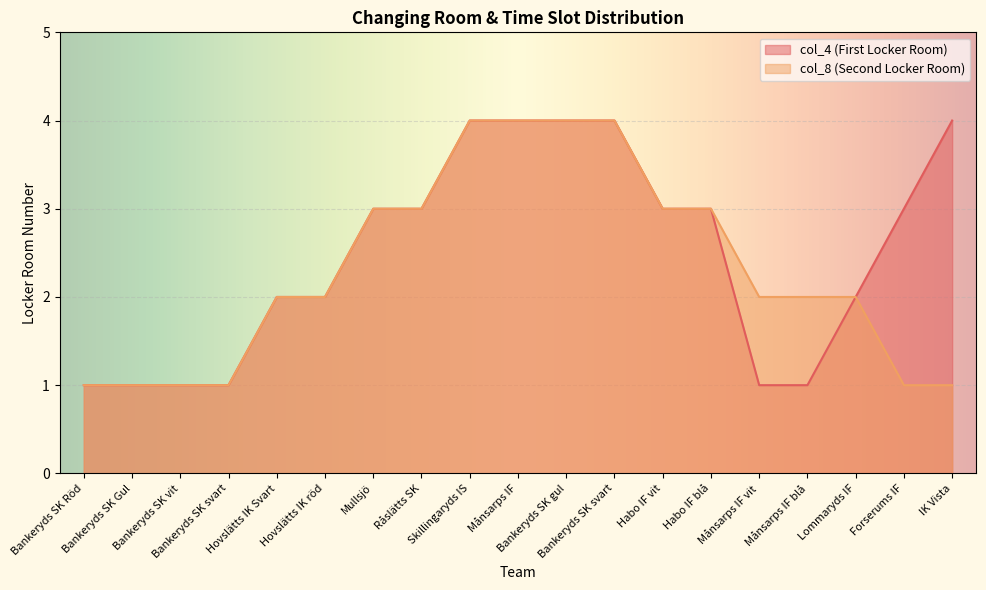

Rank the series at Bankeryds SK Gul from highest to lowest value.

col_4, col_8